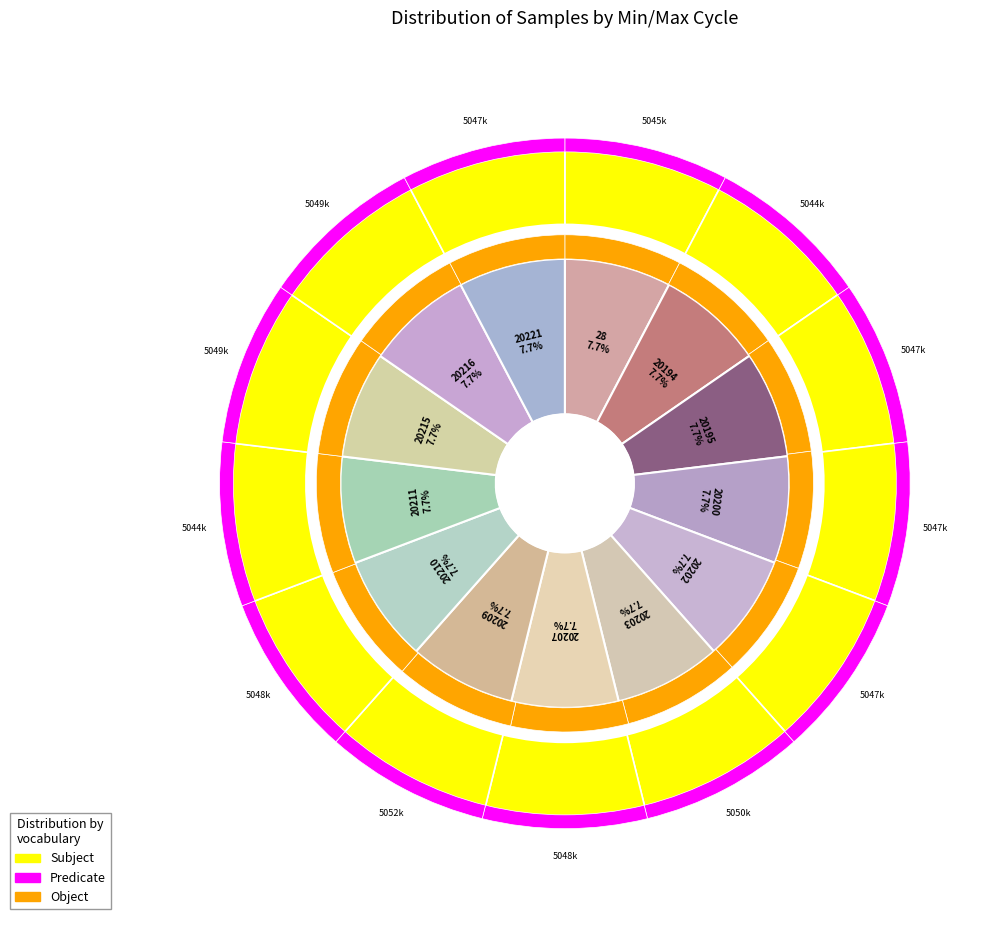

Is 20195 the majority of the pie?

No